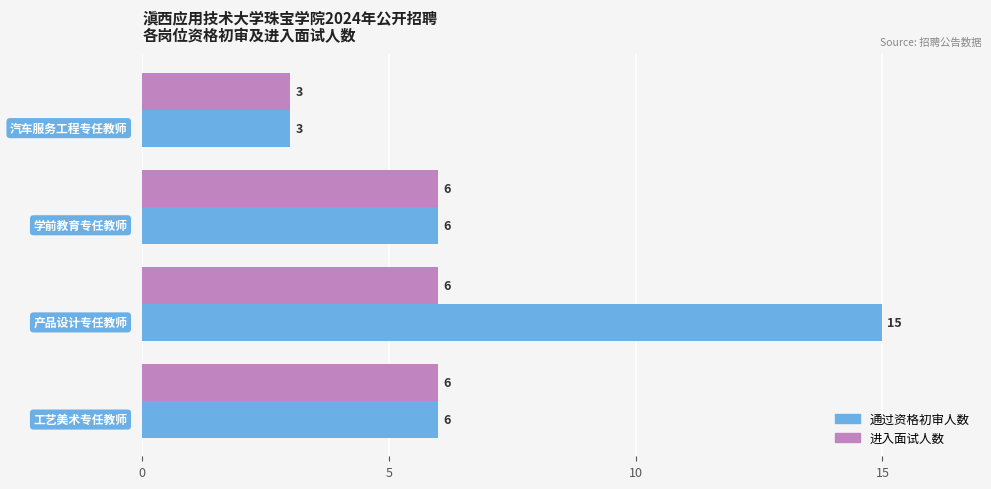

How many categories are shown in the chart?

4